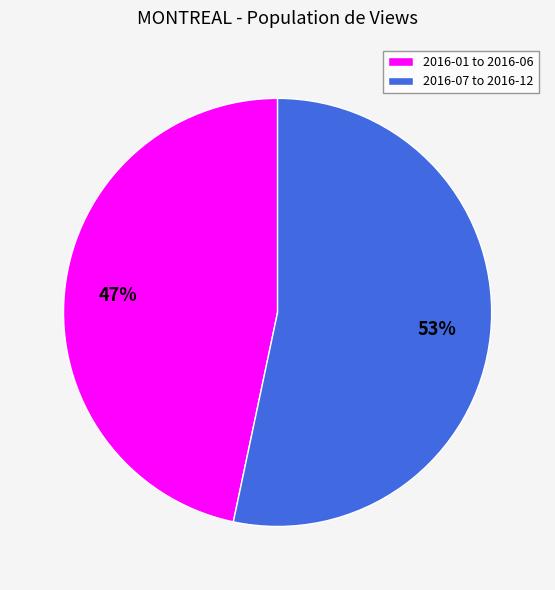

To the nearest percent, what portion does 2016-01 to 2016-06 represent?

47%